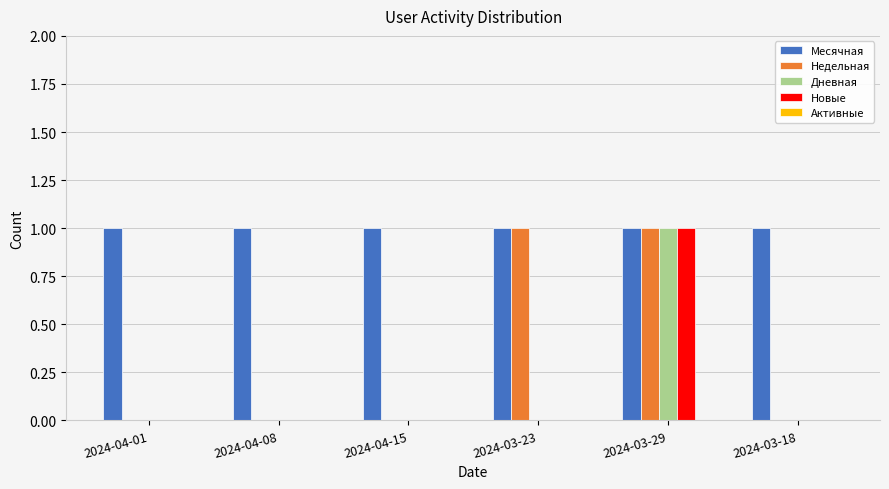

True or false: Недельная has a value of -1 at 2024-03-18.

False